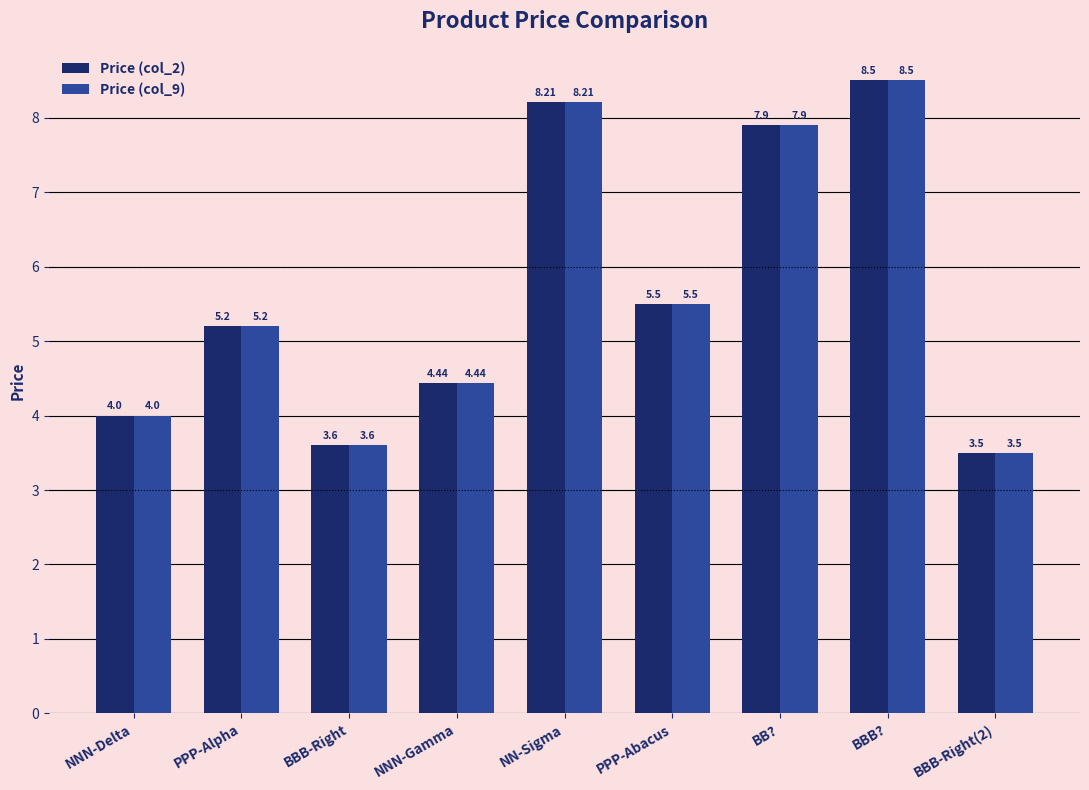

What is the difference between the Price (col_9) values at BBB-Right(2) and NNN-Delta?

0.5